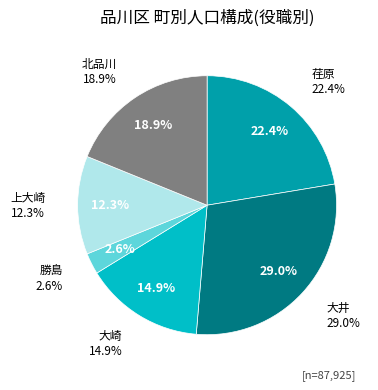

The 北品川 slice represents 13% of the pie. True or false?

False